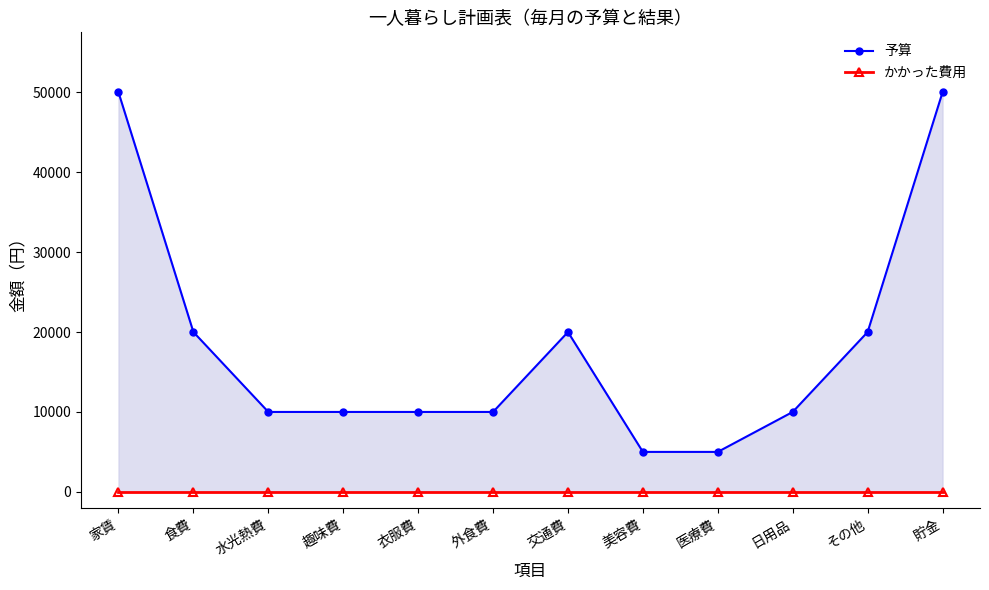

Reading left to right, what are all the values shown in this chart?

予算: 家賃=50000	食費=20000	水光熱費=10000	趣味費=10000	衣服費=10000	外食費=10000	交通費=20000	美容費=5000	医療費=5000	日用品=10000	その他=20000	貯金=50000
かかった費用: 家賃=0	食費=0	水光熱費=0	趣味費=0	衣服費=0	外食費=0	交通費=0	美容費=0	医療費=0	日用品=0	その他=0	貯金=0